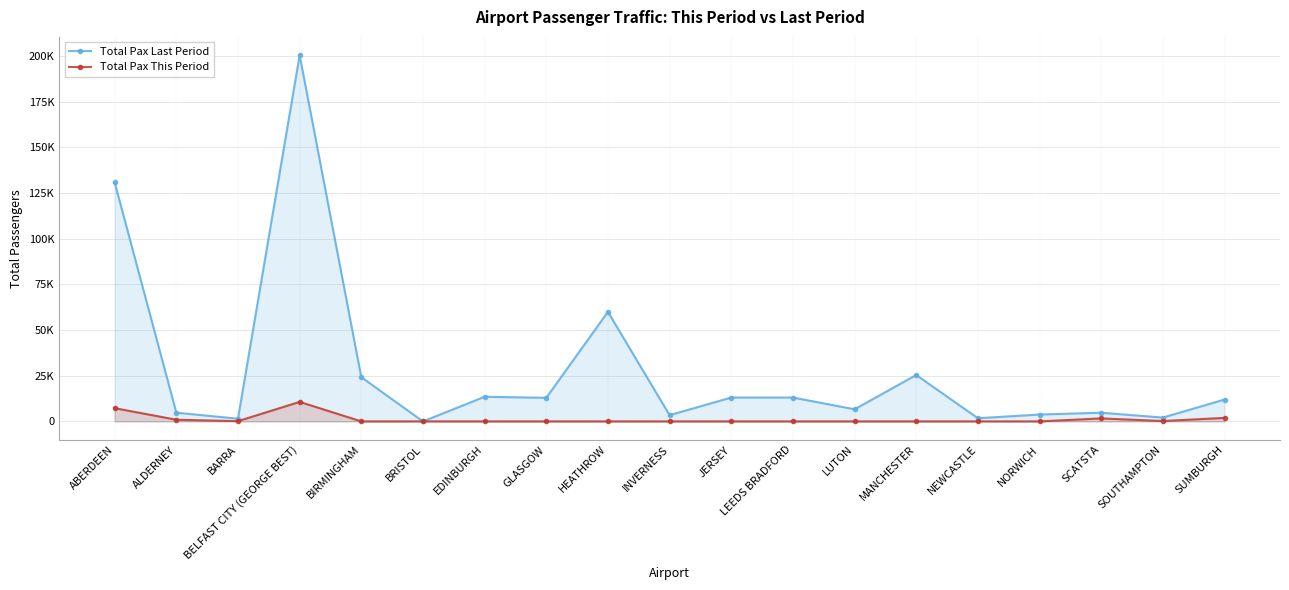

How many values in the Total Pax This Period series exceed 0?

7